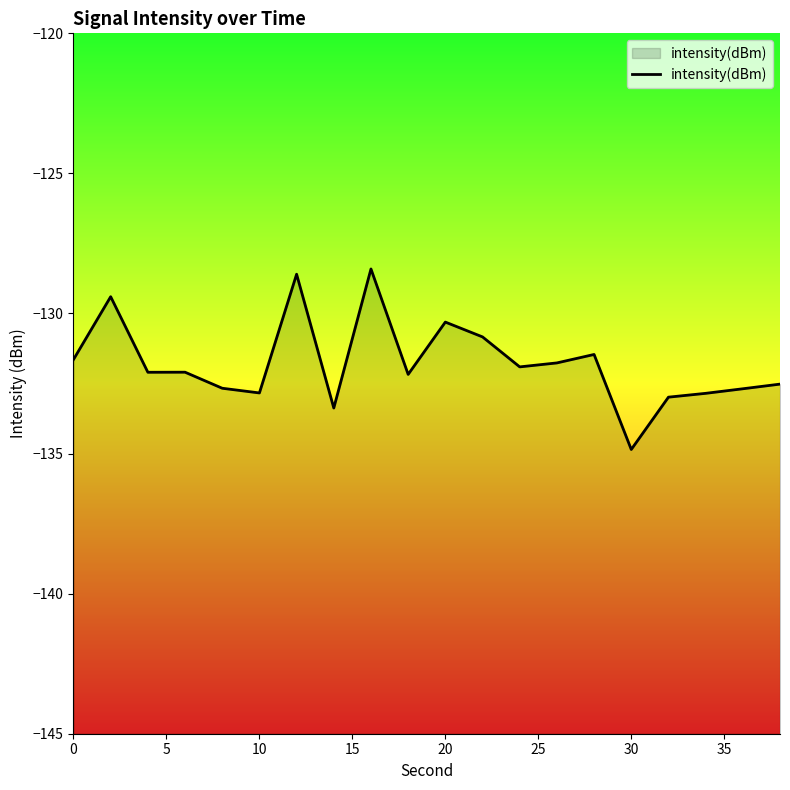

Which label corresponds to the smallest value in the chart?

30